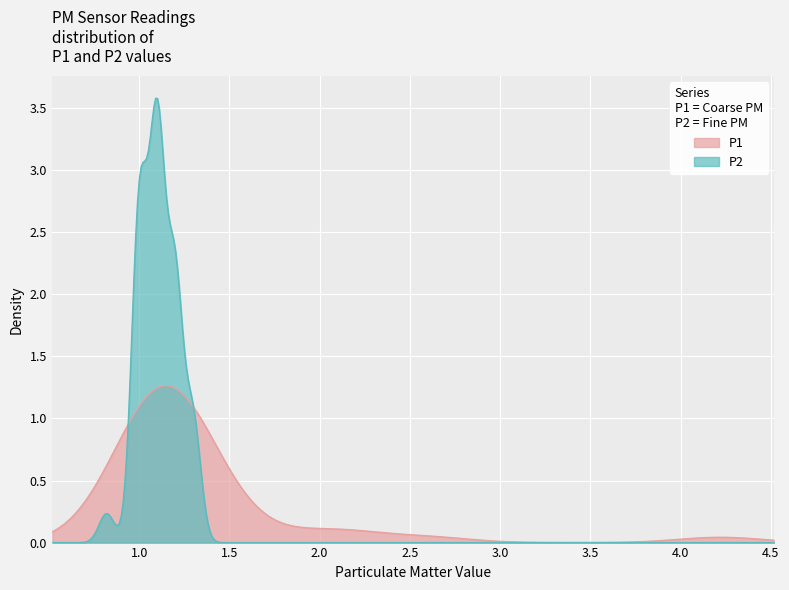

What is the average value of the P1 series?

1.3